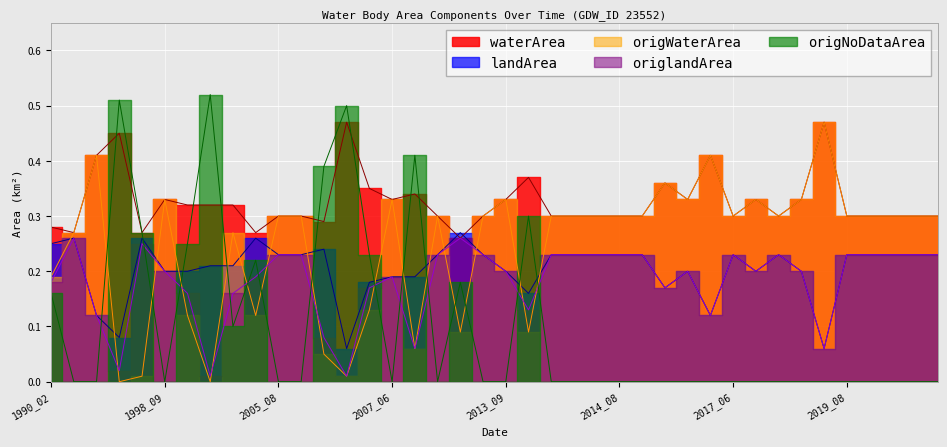

True or false: origlandArea has a value of 0.1 at 2005_08.

False